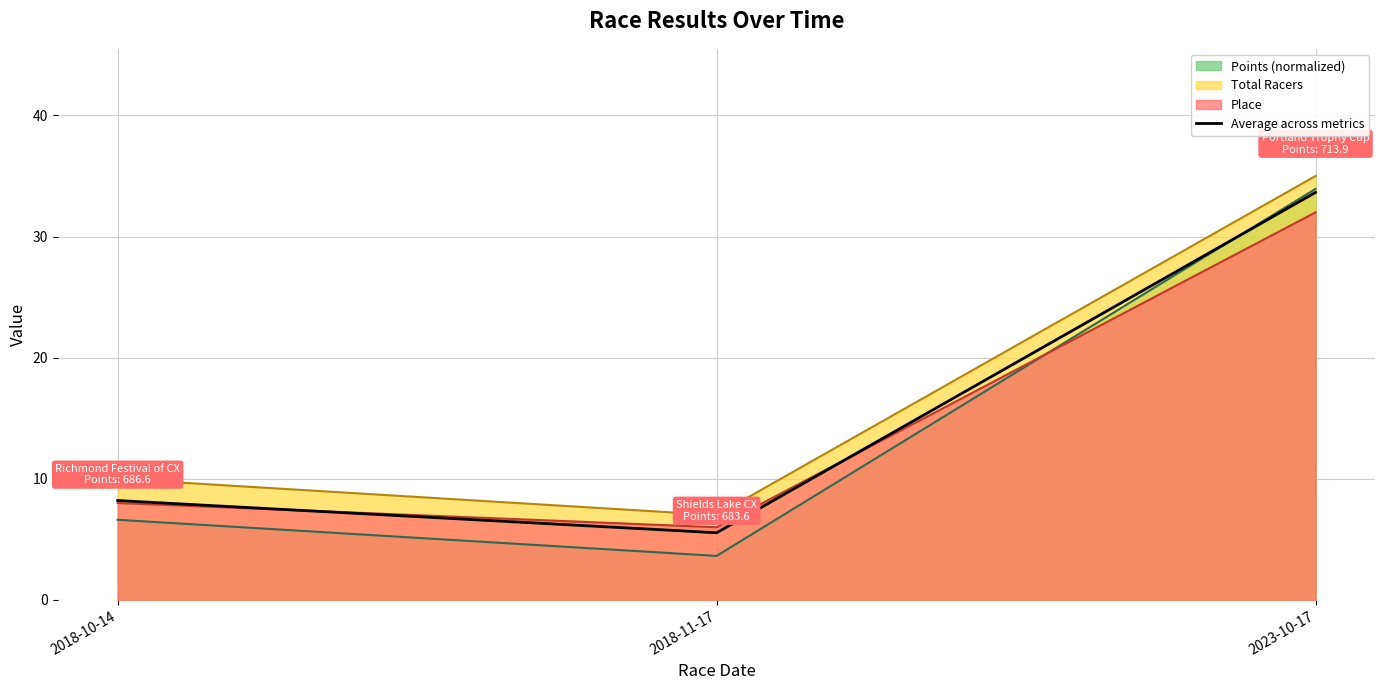

What position from the left is 2023-10-17?

3